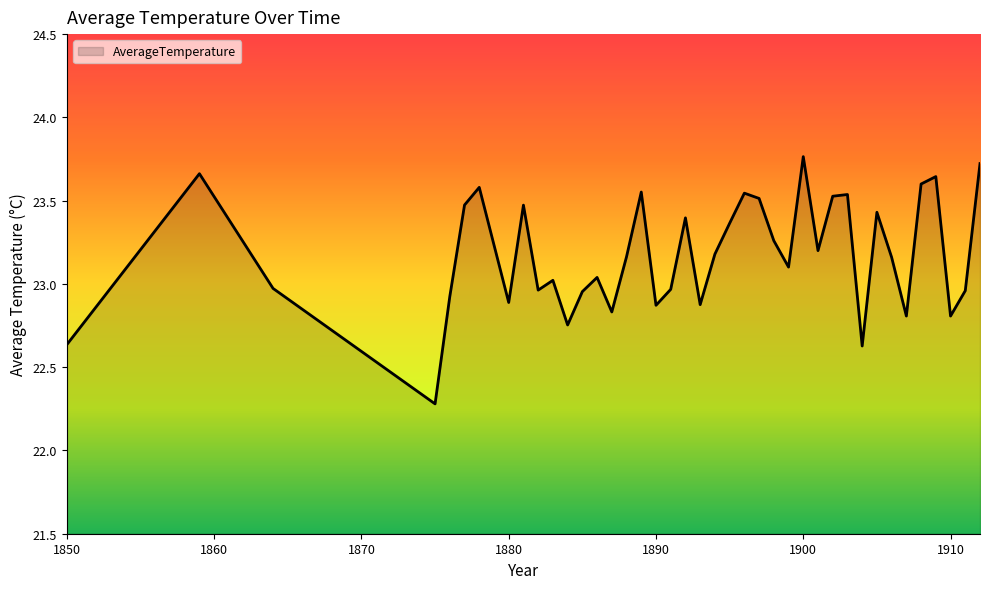

What is the smallest value displayed?

22.3